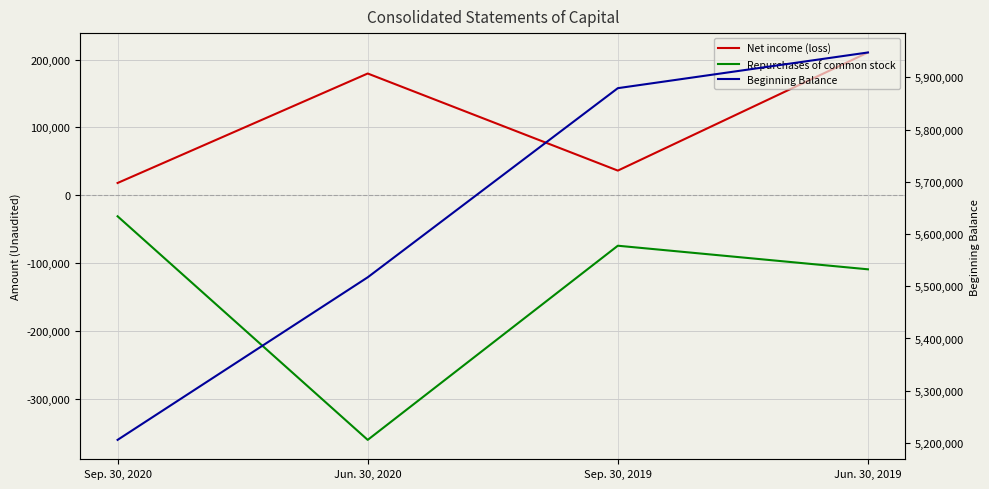

At which label does Net income (loss) first exceed 179451?

Jun. 30, 2019